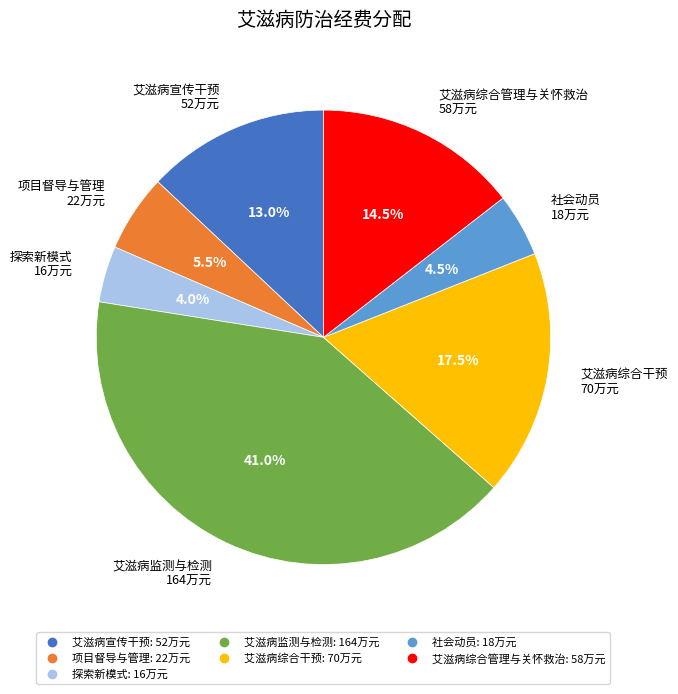

Does any single category account for the majority?

No